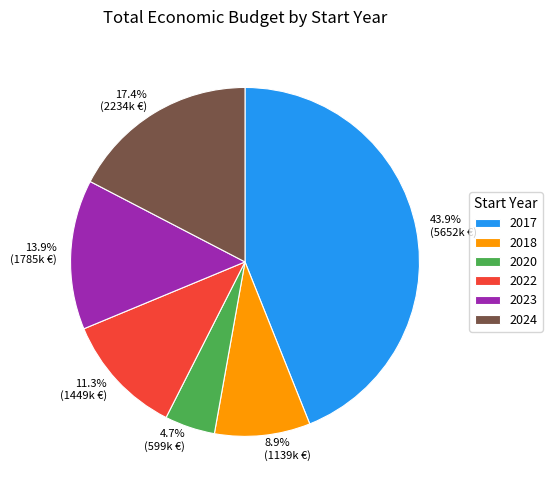

What portion of the pie excludes 17.4% (2234k €)?

82.6%